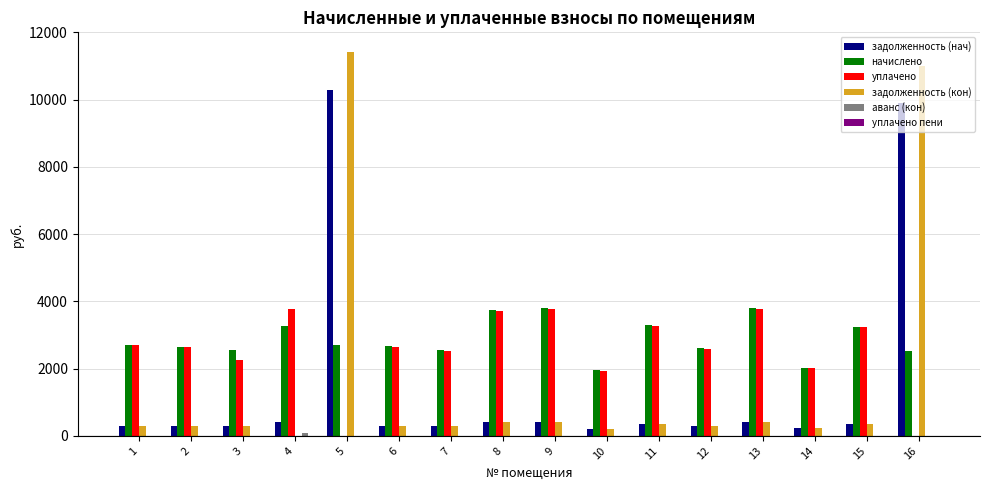

How many data points does each series have?

16